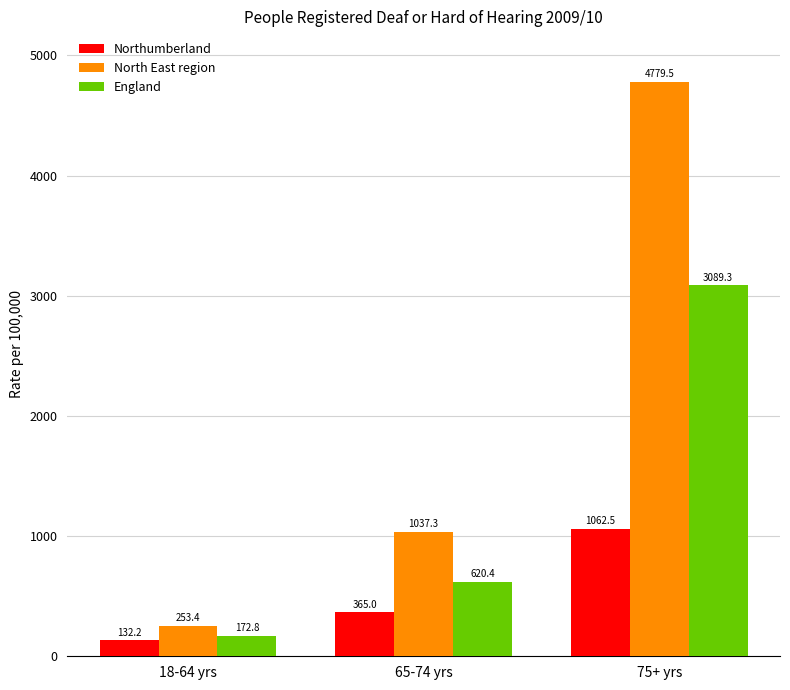

What is the label of the 2nd bar from the right?

65-74 yrs